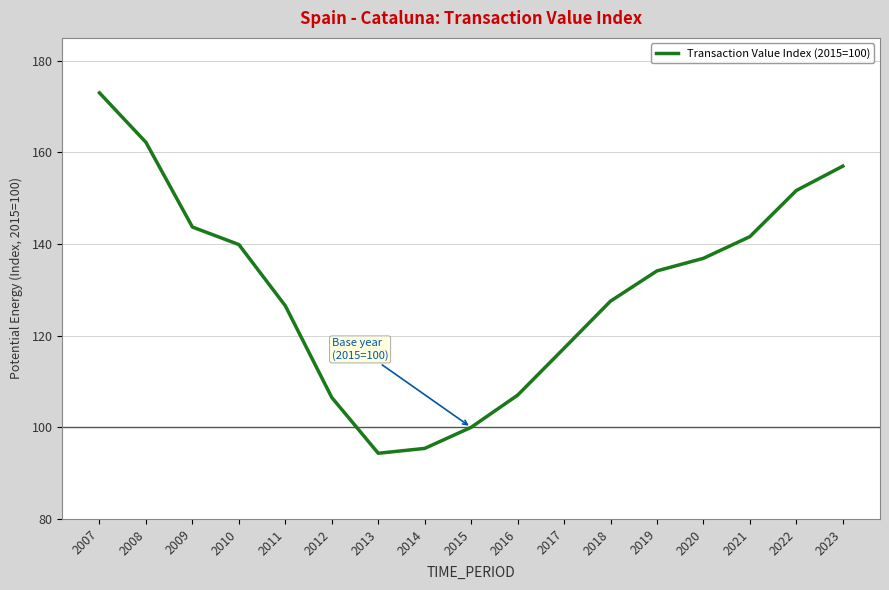

Which category has the highest value across all series?

2007